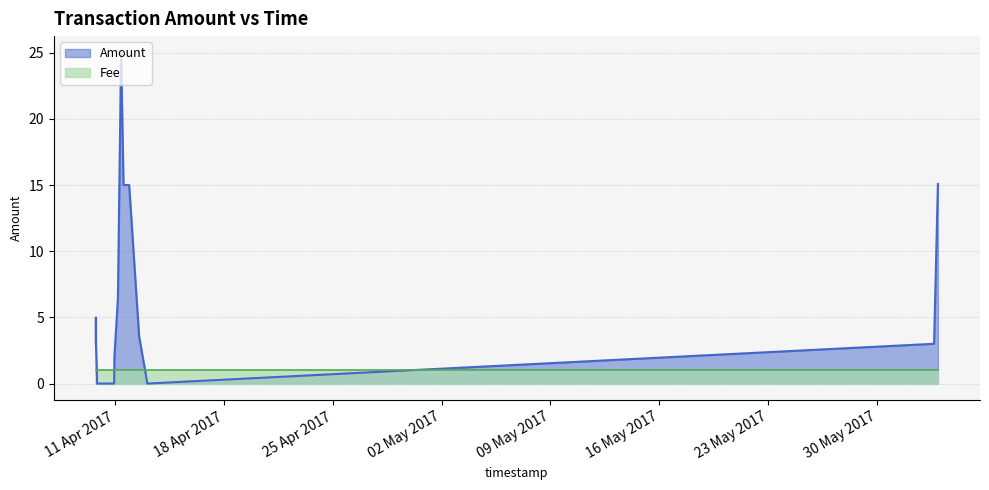

How many times do Amount and Fee cross each other?

4